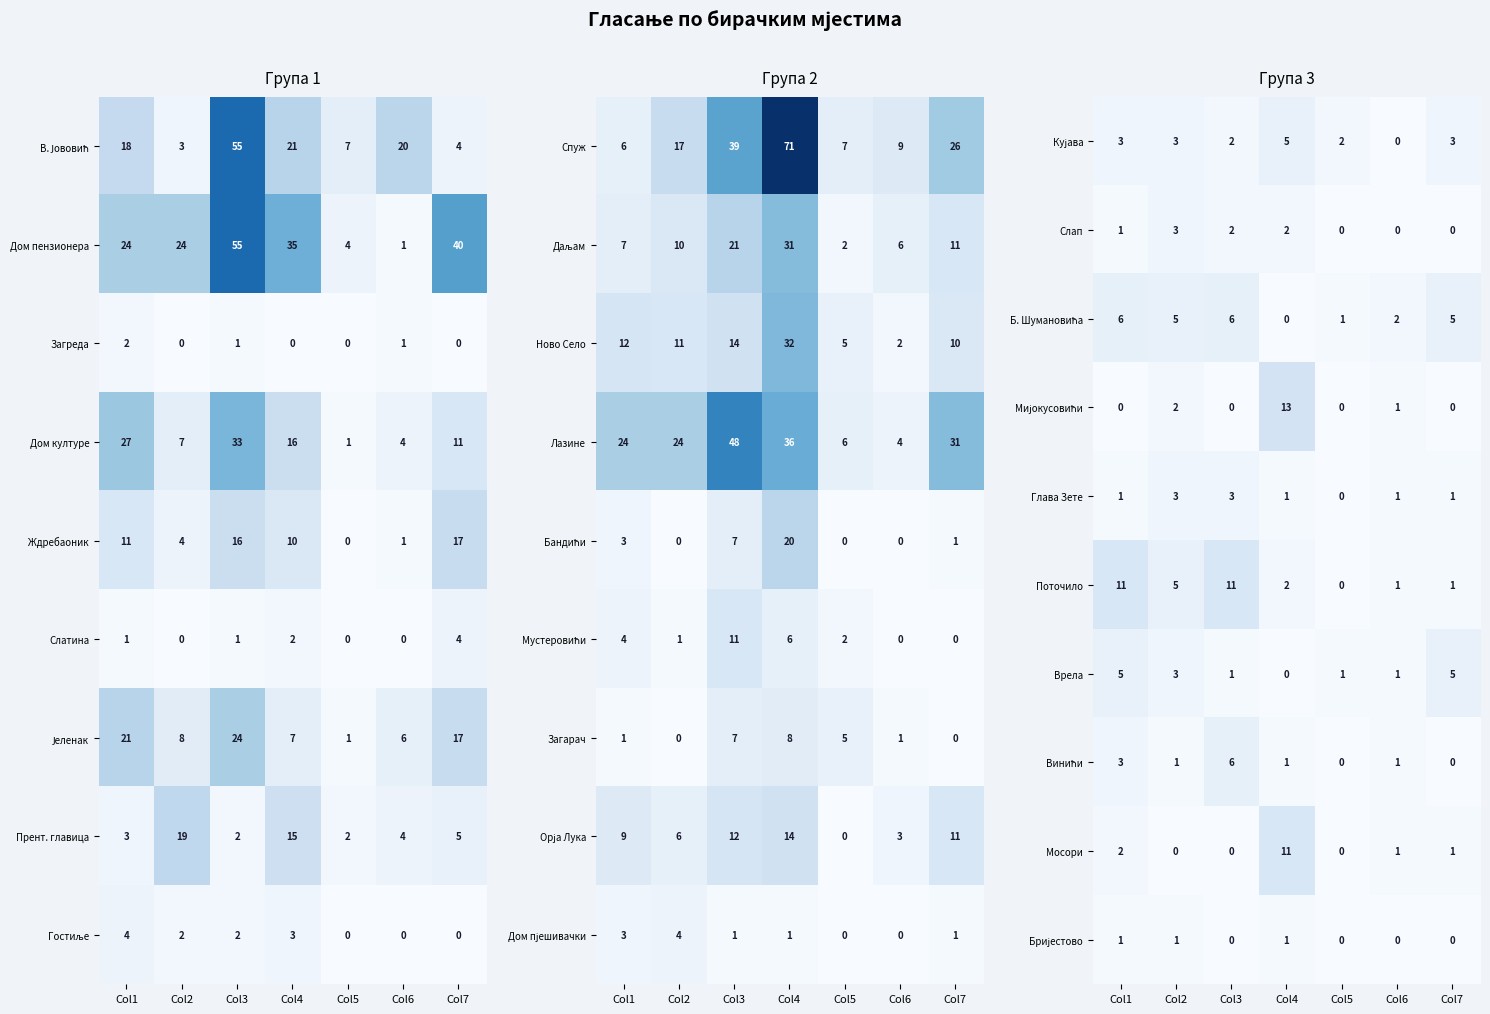

Count the Врела values in the range 1 to 5.

6